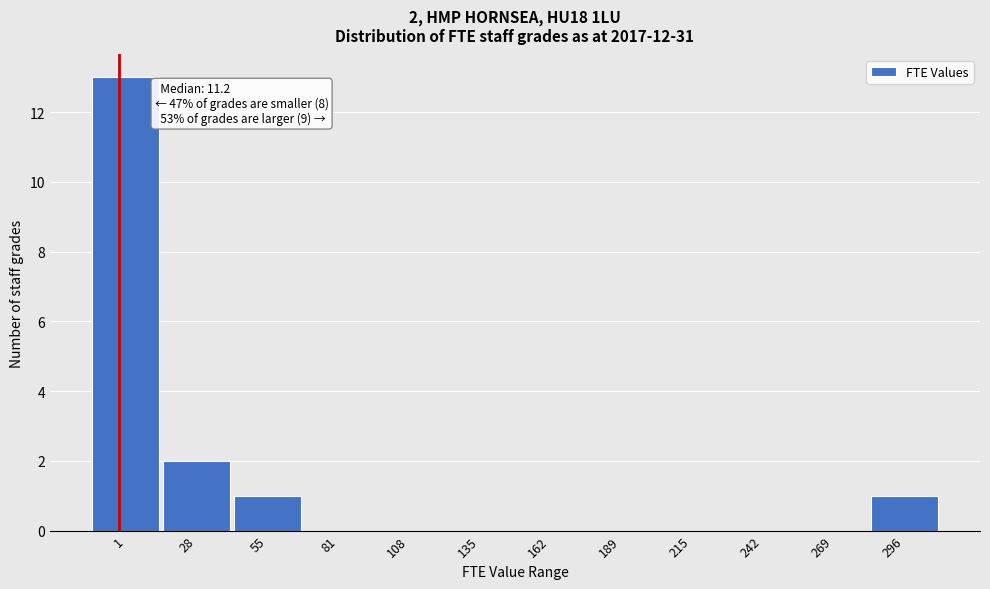

Reading left to right, what are all the values shown in this chart?

1=13	28=2	55=1	81=0	108=0	135=0	162=0	189=0	215=0	242=0	269=0	296=1